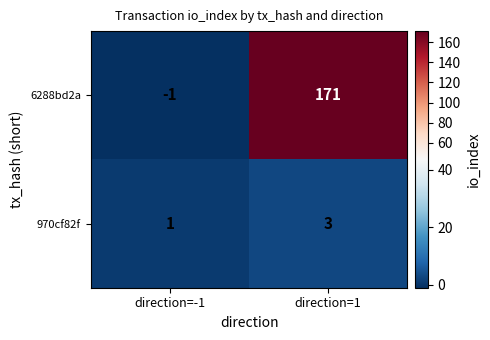

Reading left to right, transcribe all the data shown in this chart.

6288bd2a: -1	171
970cf82f: 1	3